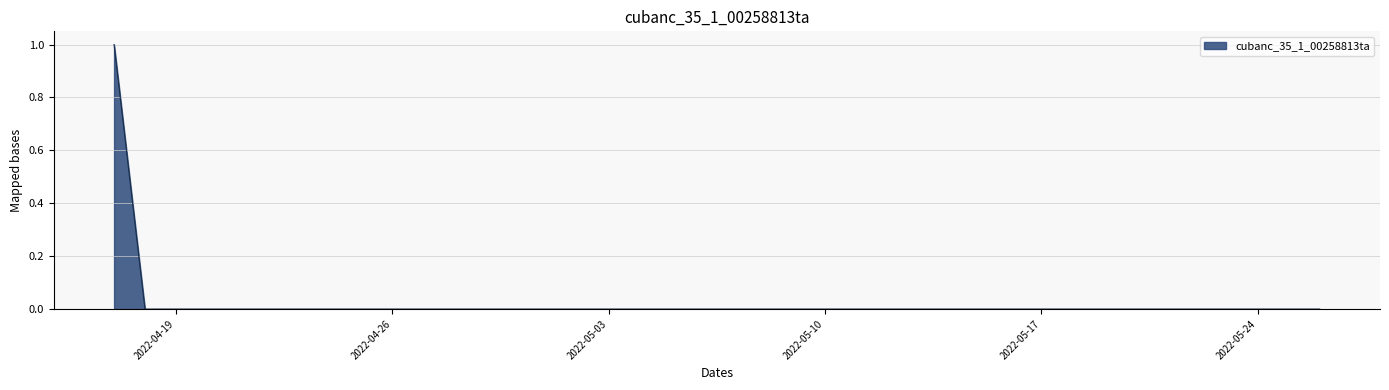

Is this an area chart (filled region under the line)?

Yes